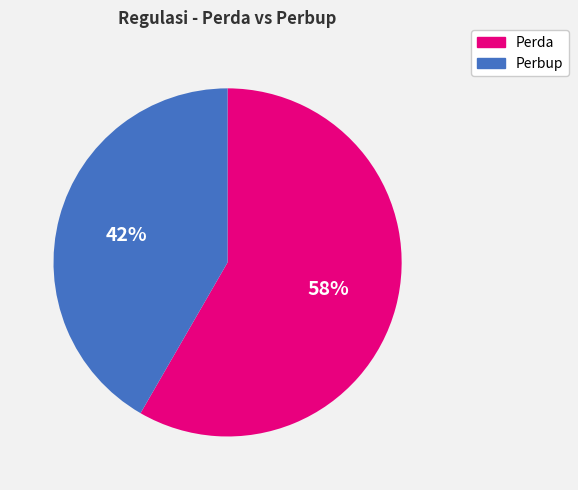

To the nearest percent, what is the average slice percentage?

50%